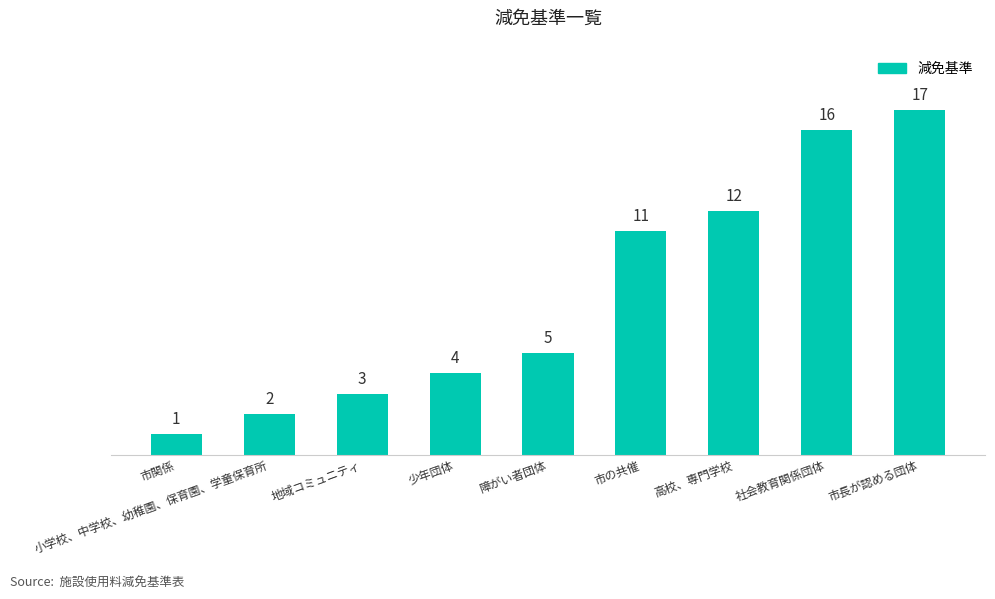

How many bars are there in total?

9